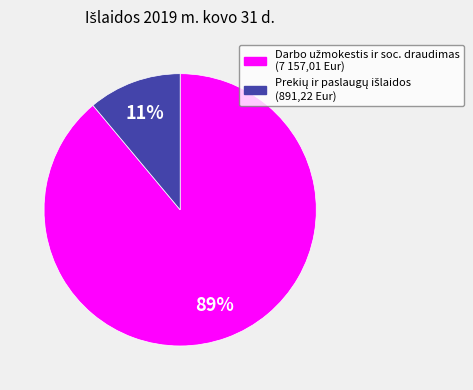

To the nearest percent, what is the average slice percentage?

50%